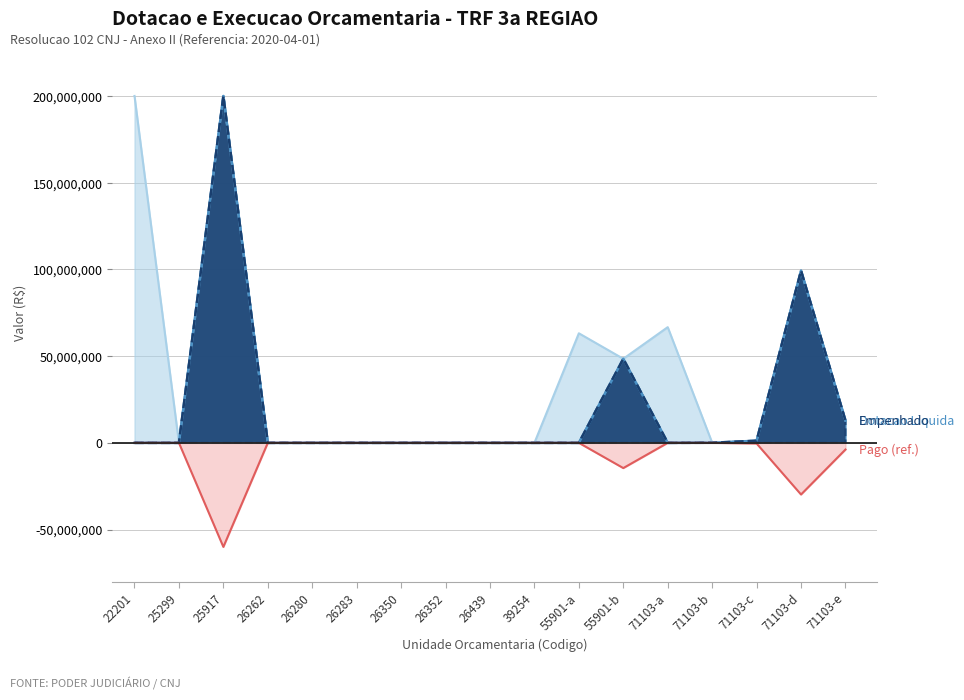

True or false: Pago and Empenhado intersect in this chart.

False